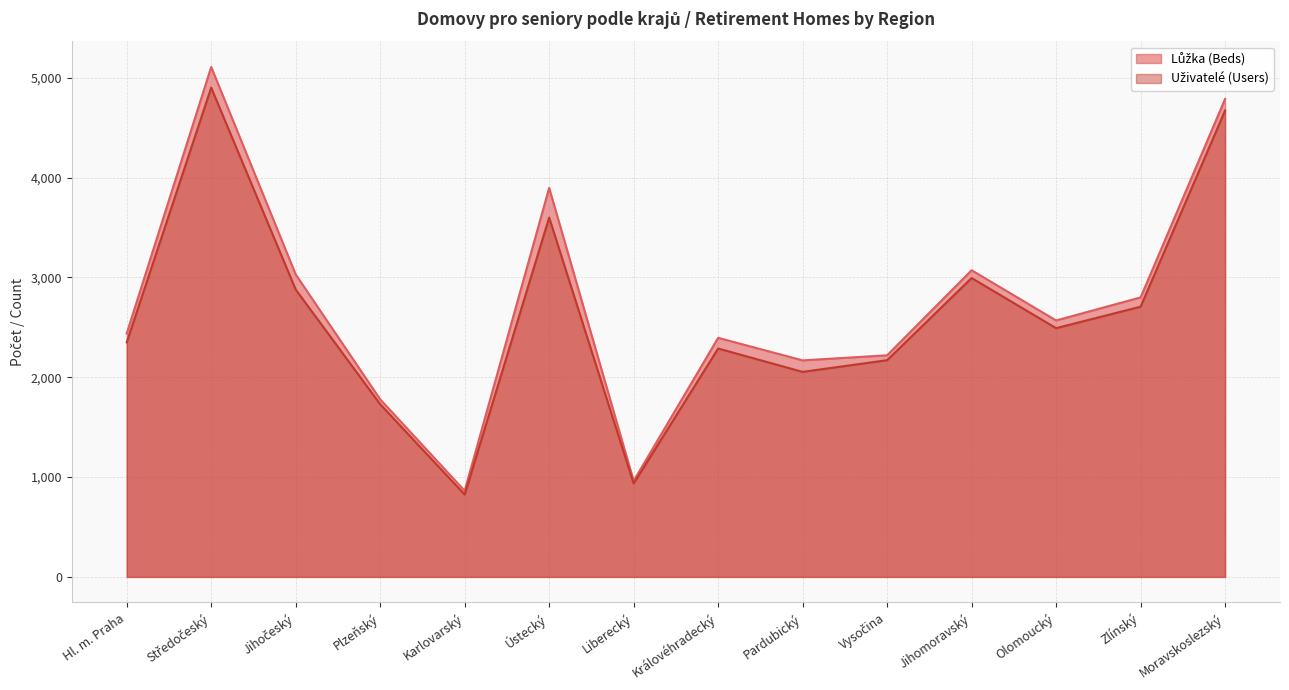

What position from the right is Středočeský?

13